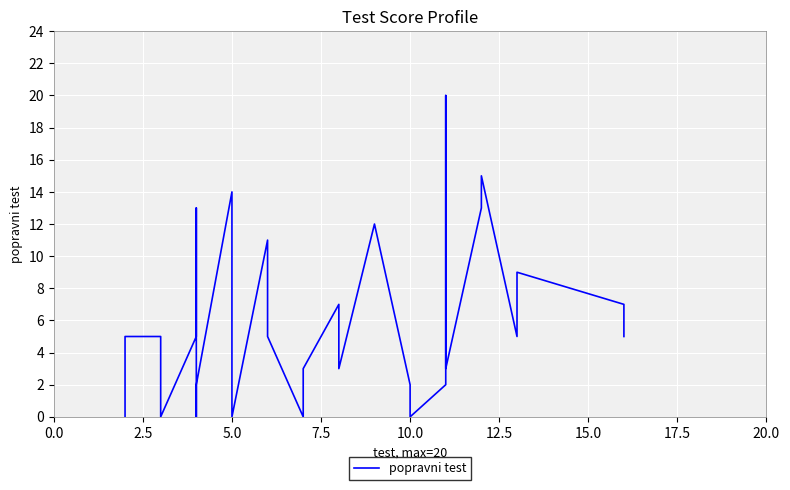

Count the number of data series in this chart.

1